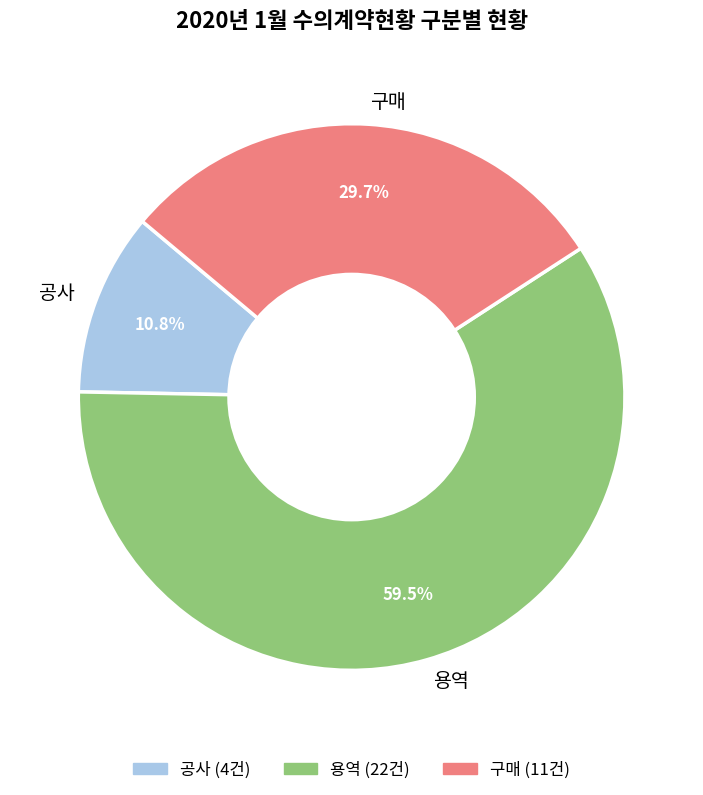

Count the number of slices in the pie.

3